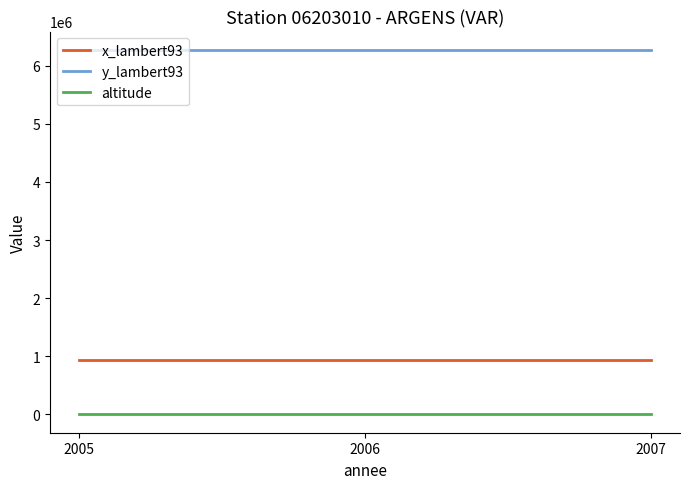

How many lines are shown in the chart?

3